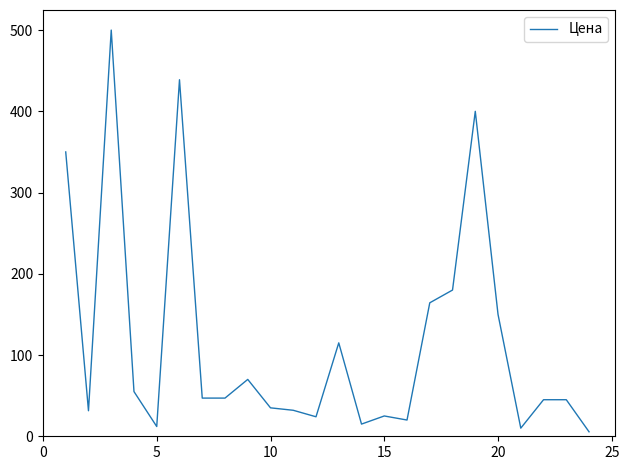

What is the greatest value displayed?

500.0